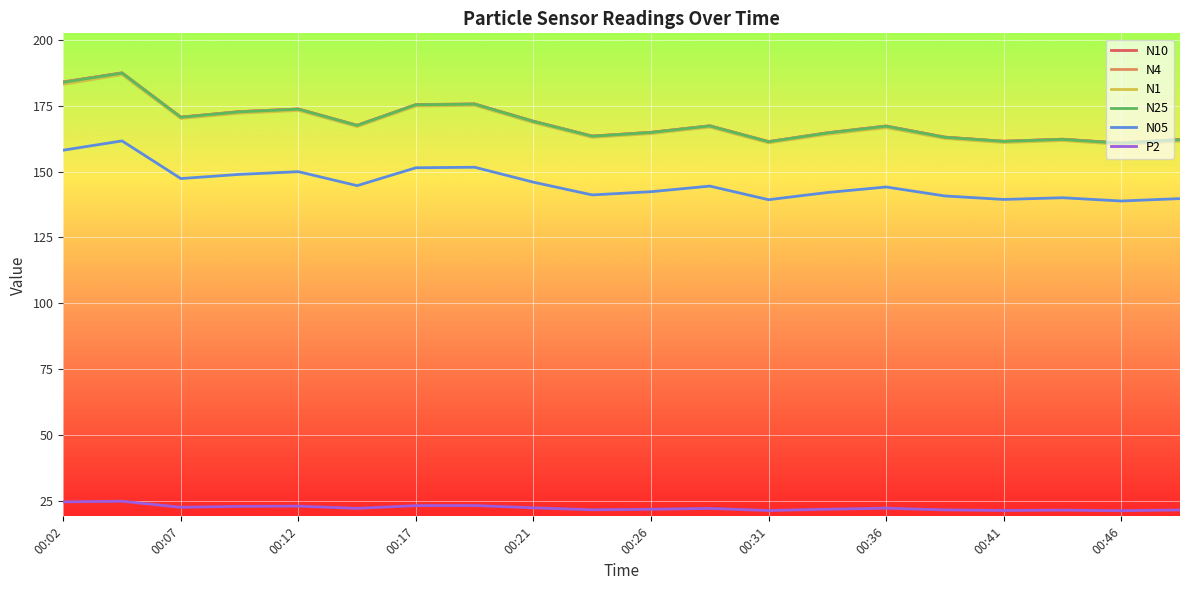

Which series has the largest range (max minus min)?

N10